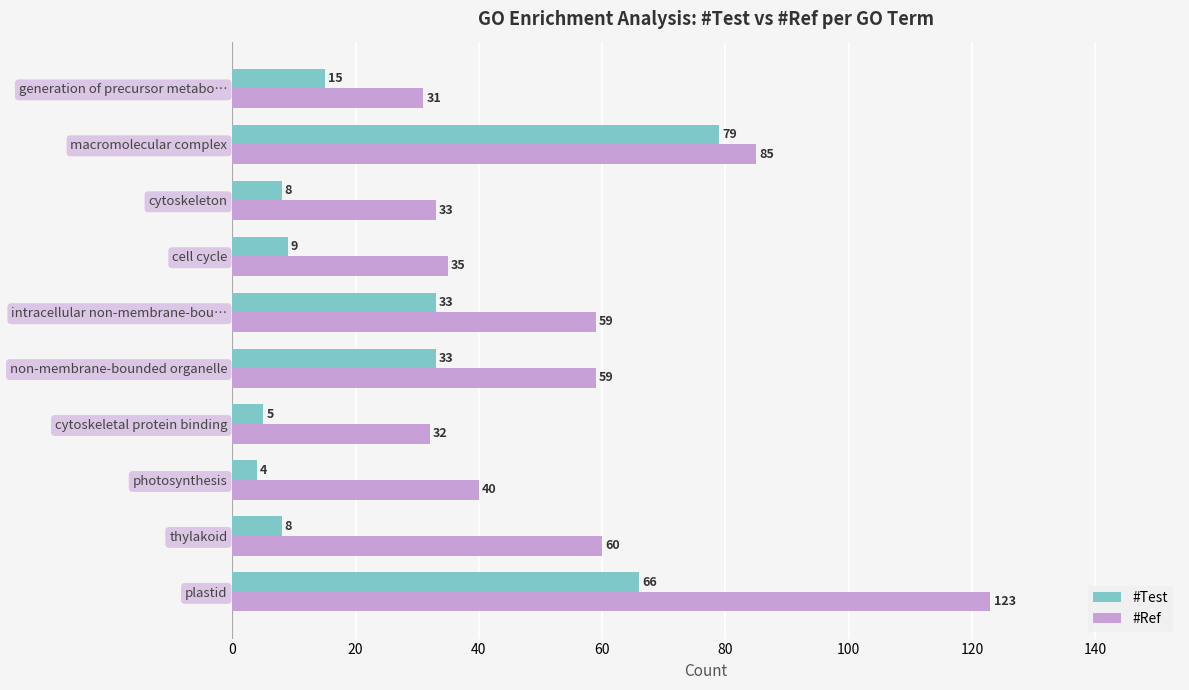

At how many categories does at least one series exceed 17?

10